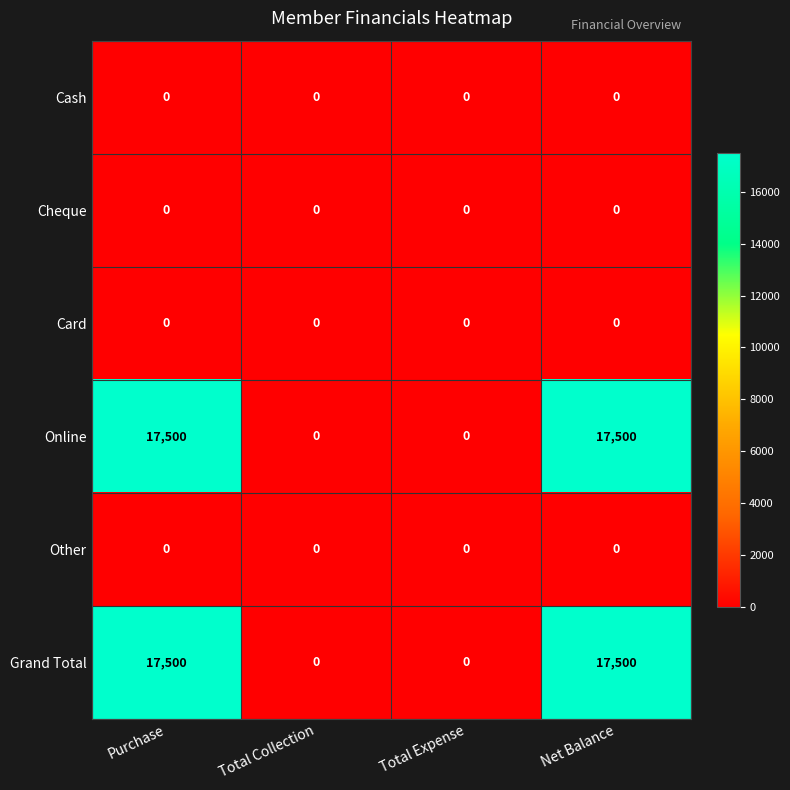

What is the greatest value displayed?

17500